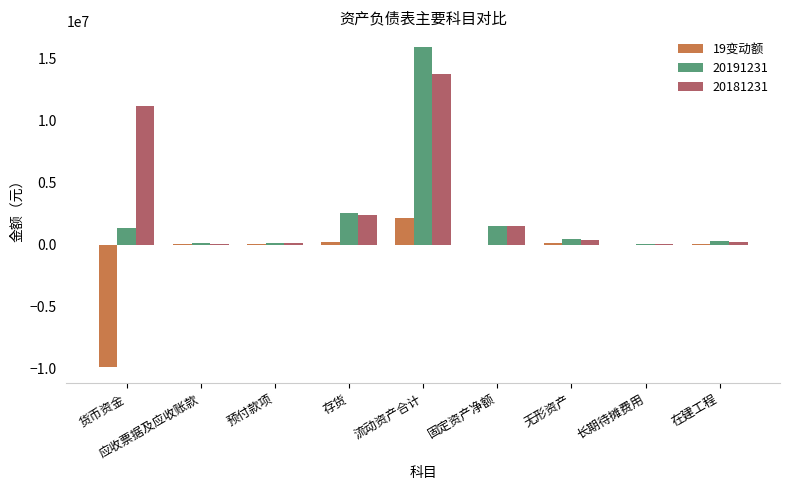

Is the value of 20191231 at 流动资产合计 greater than the value of 19变动额 at 存货?

Yes